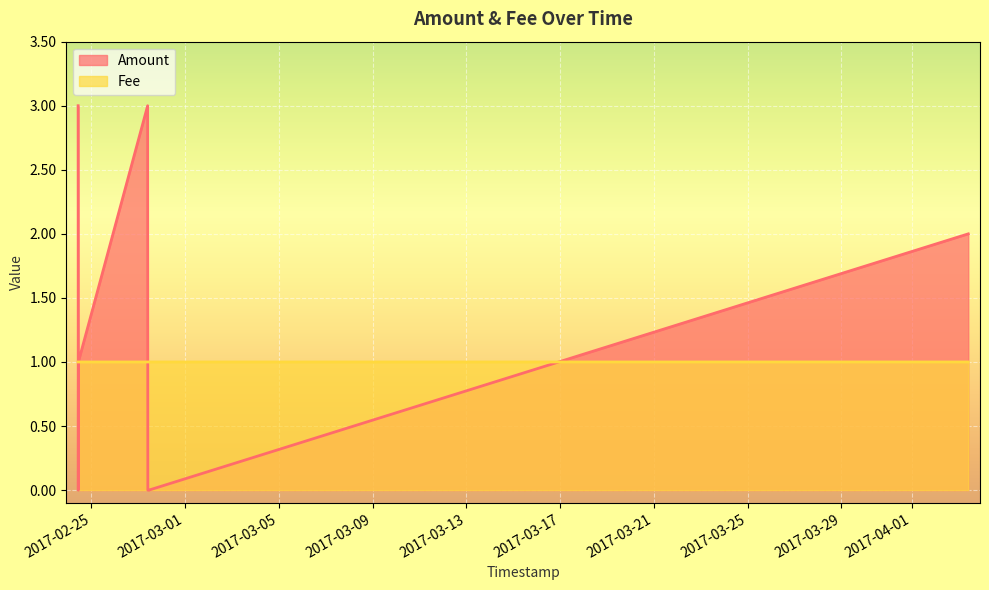

Between 2017-02-27 11:02:09 and 2017-02-27 09:53:26, which series saw the biggest shift?

Amount